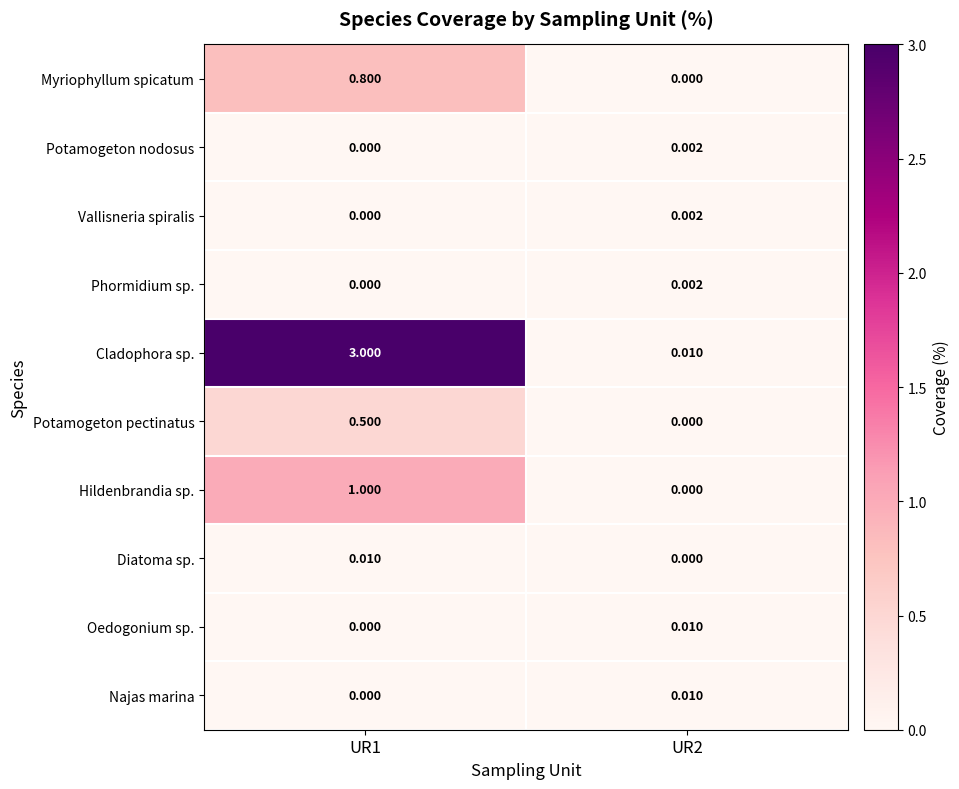

Between UR1 and UR2, which series saw the biggest shift?

Cladophora sp.